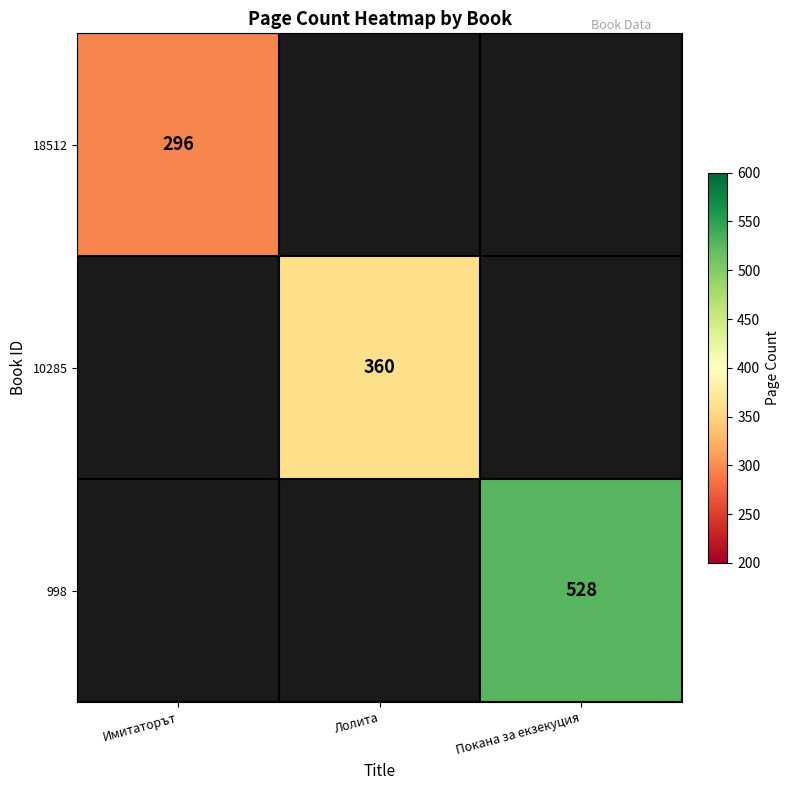

Is the value of 10285 at Лолита greater than the value of 998 at Покана за екзекуция?

No